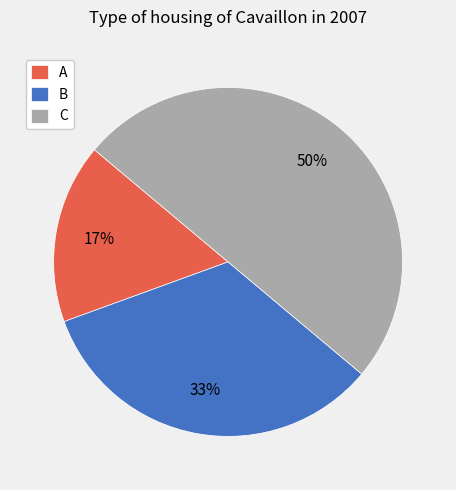

Combined, do B and C account for over 50%?

Yes